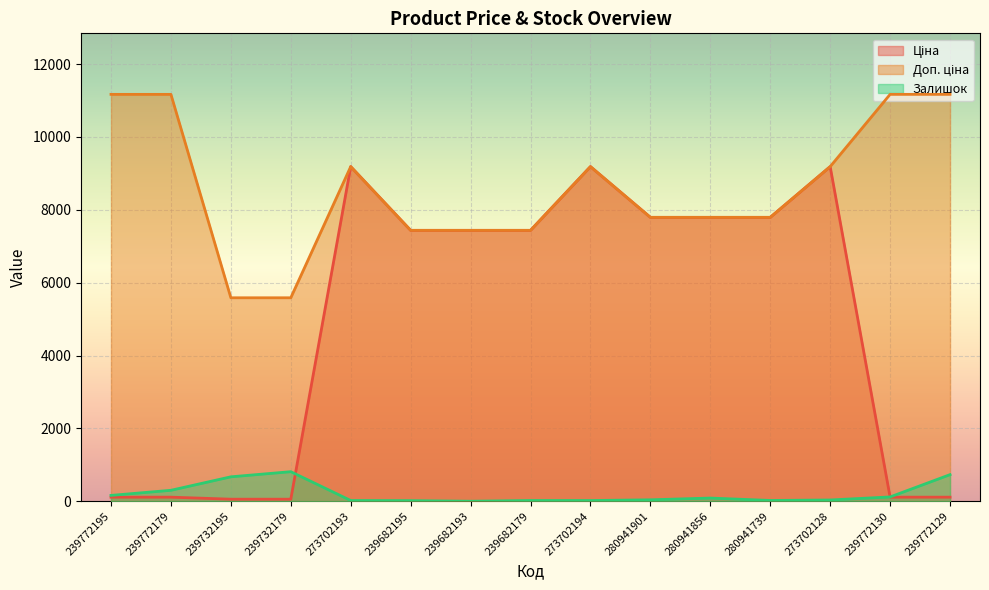

At which label is Ціна closest to 4620?

239682195